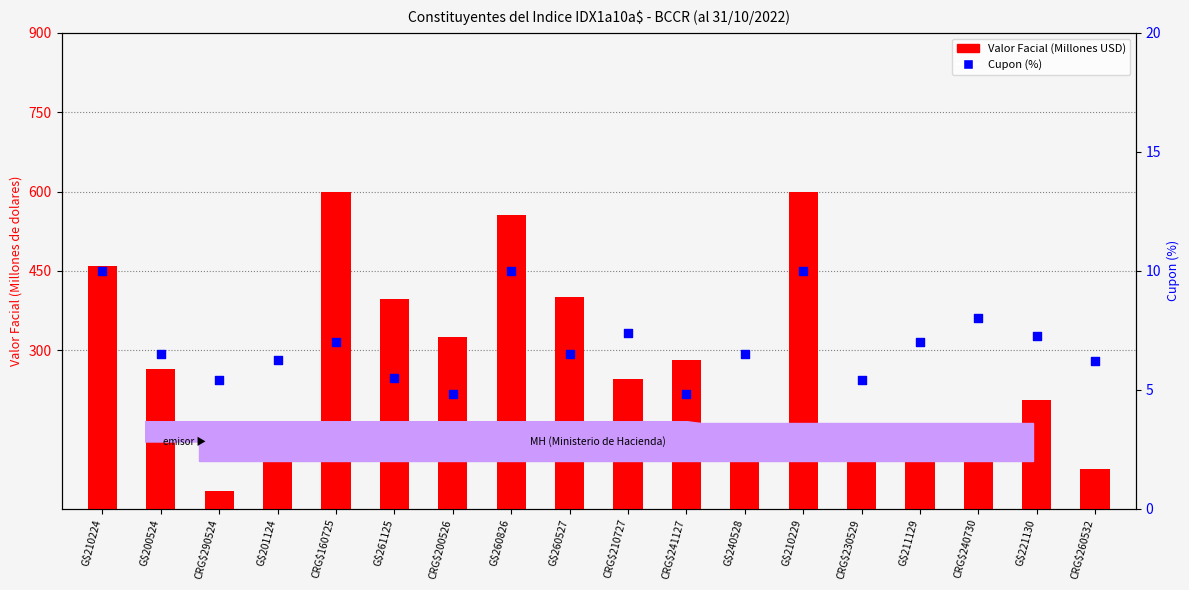

Which series contains the lowest Y value?

Cupon (%)